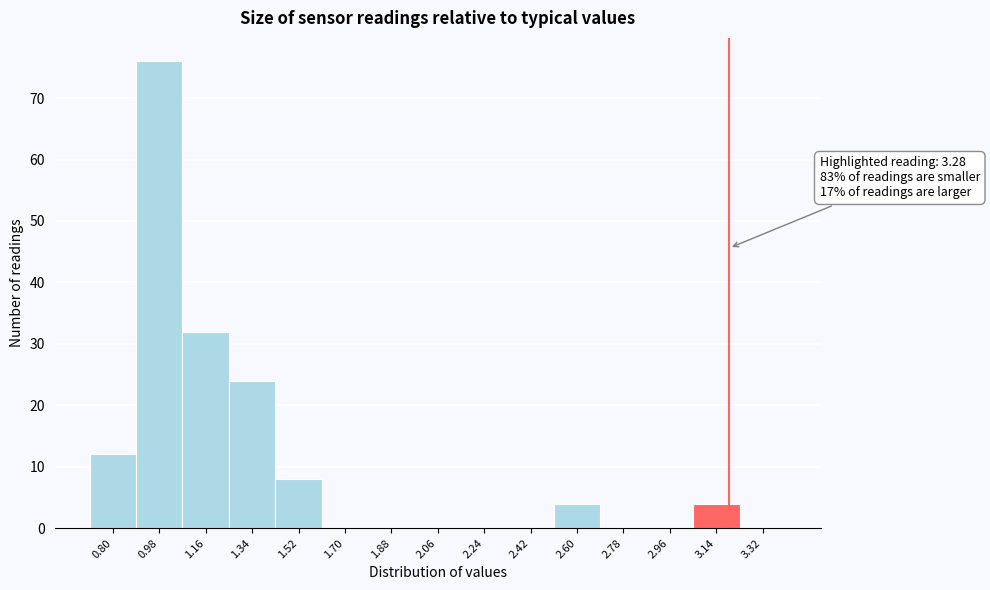

Reading left to right, what are all the values shown in this chart?

0.80=12	0.98=76	1.16=32	1.34=24	1.52=8	1.70=0	1.88=0	2.06=0	2.24=0	2.42=0	2.60=4	2.78=0	2.96=0	3.14=4	3.32=0